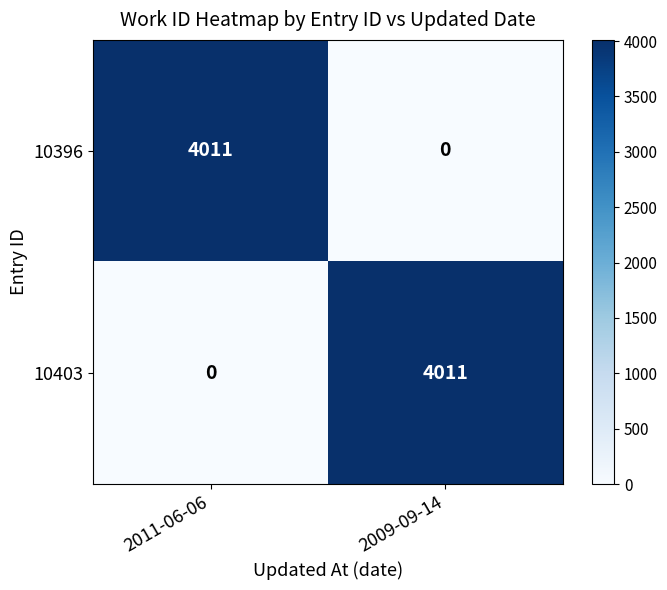

Which category has the lowest value in the 10396 series?

2009-09-14